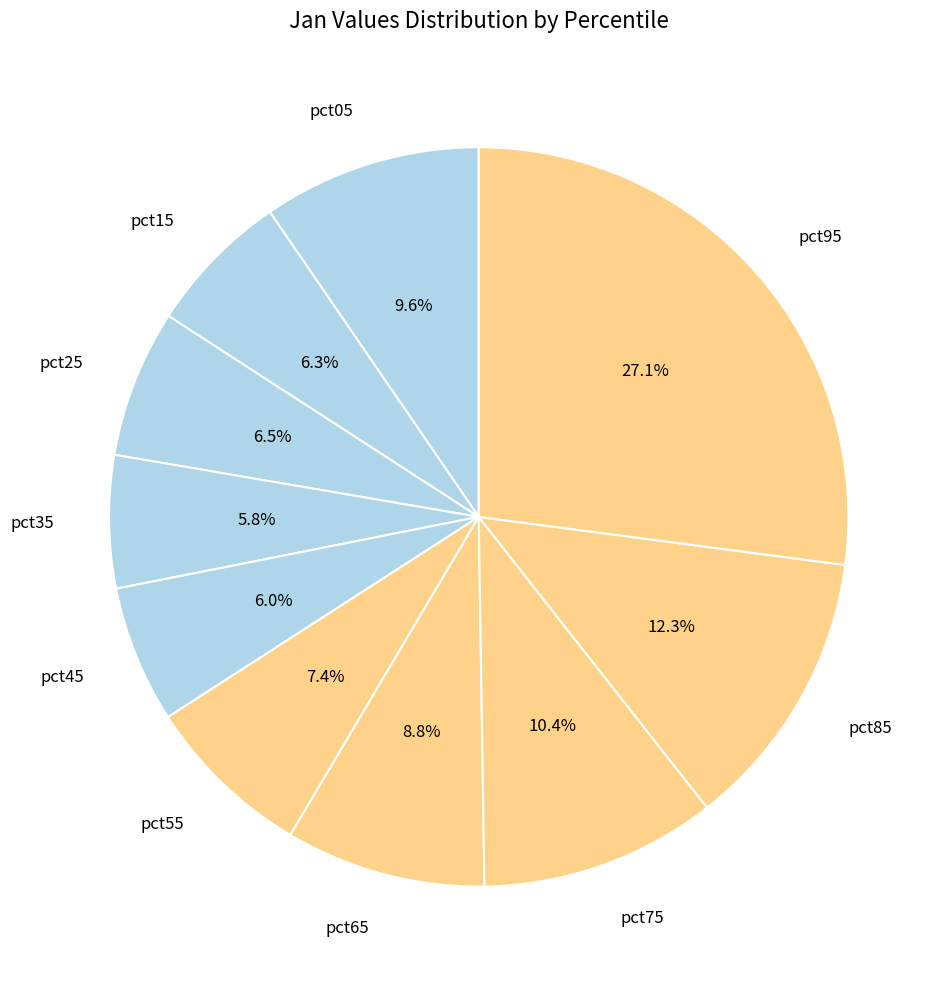

The pct95 slice represents 27% of the pie. True or false?

True